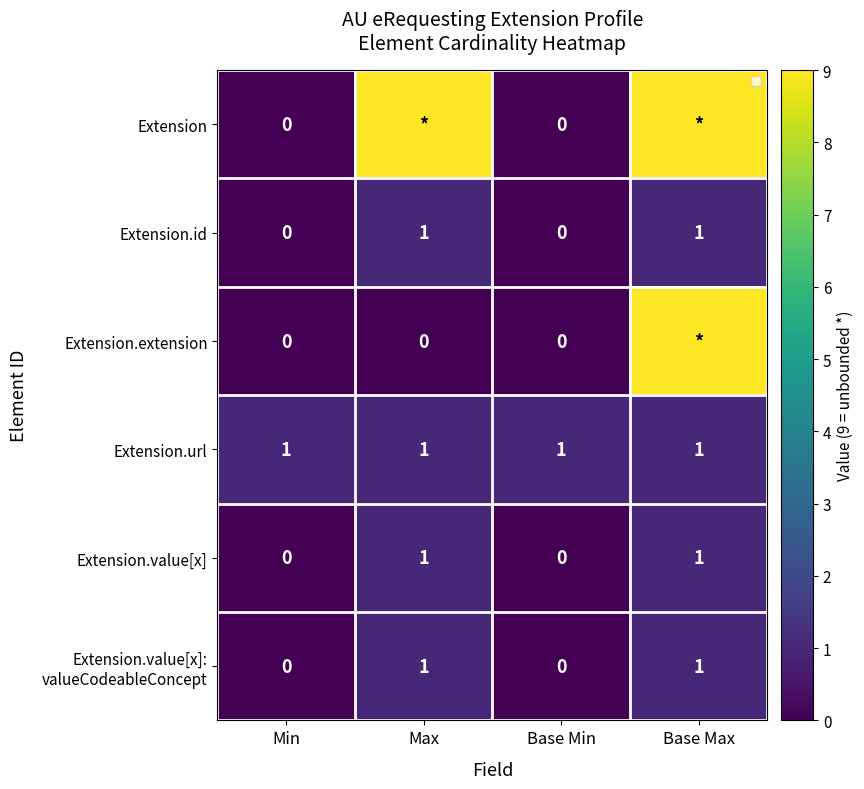

How many positive values does the Extension.value[x]: valueCodeableConcept series have?

2